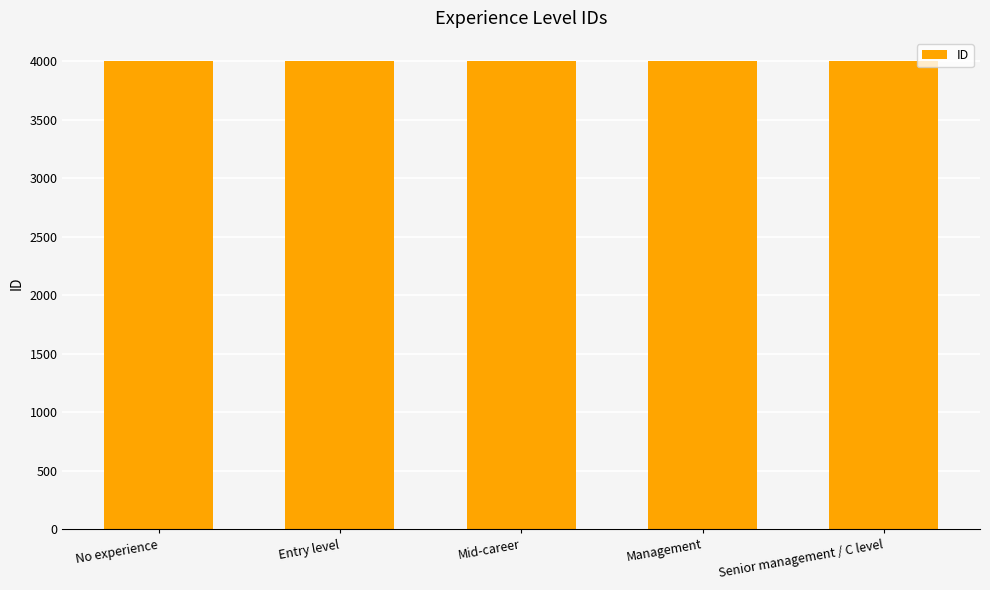

What is the sum of all values?

20015